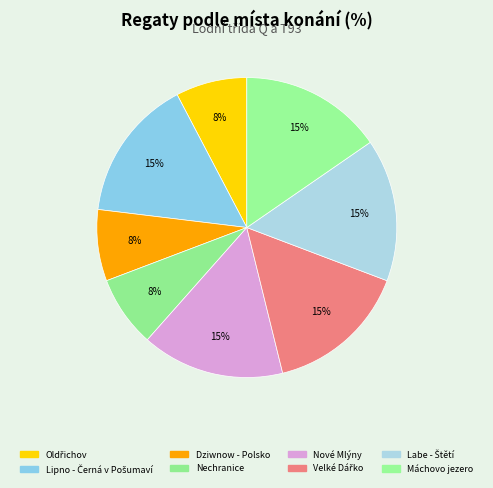

How many slices are in this pie chart?

8